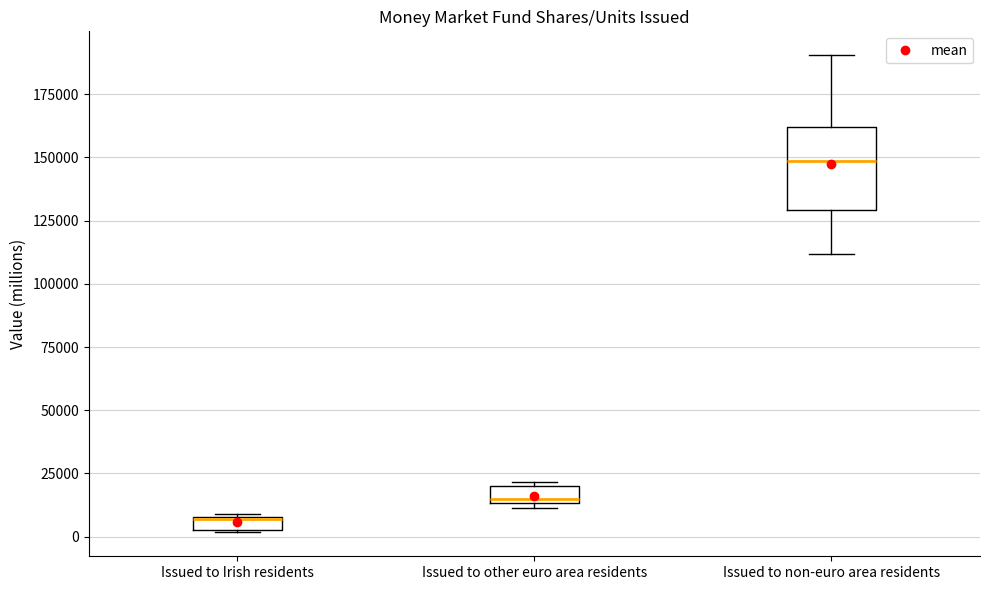

Where is the upper edge of the box for Issued to other euro area residents on the y-axis? The values are not printed on the chart, so give them approximately, as read against the axis.

20000